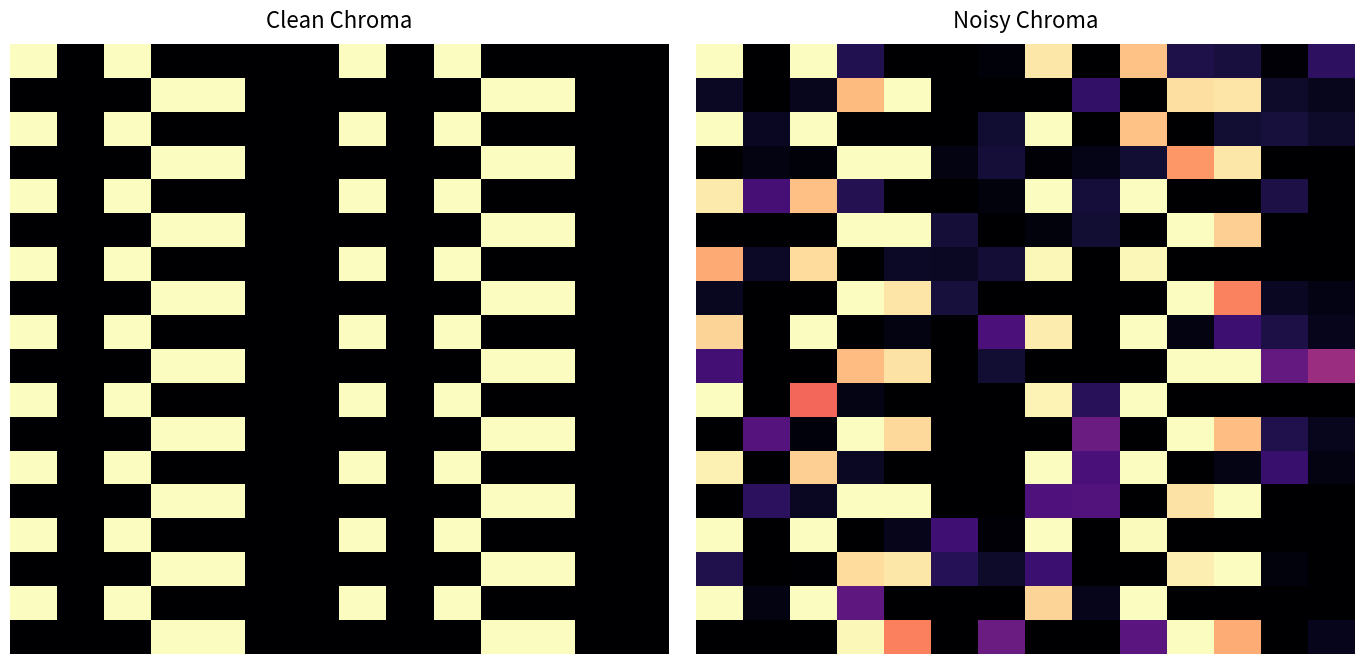

What is the difference between the highest and lowest values at 10?

1.0